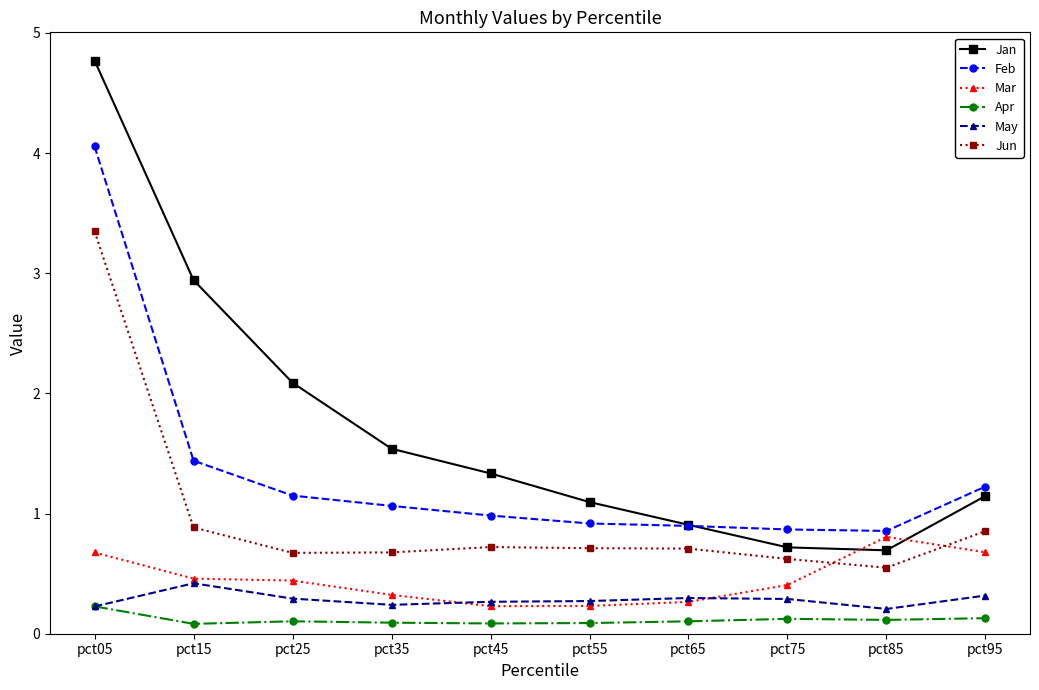

Is the value of May at pct25 greater than the value of Jun at pct65?

No